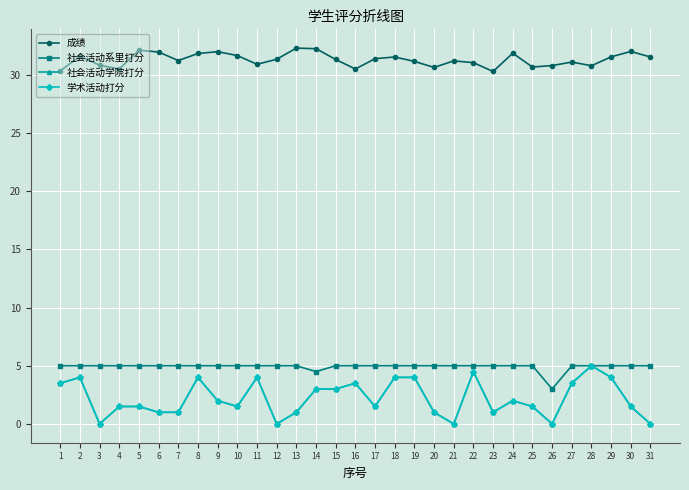

What is the value of the 成绩 point at the 22nd from the left?

31.0